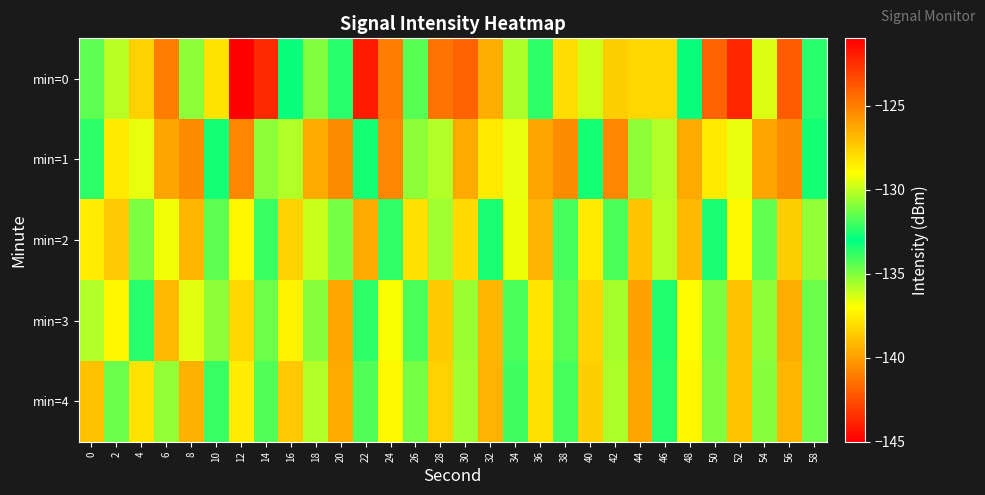

Which series has the largest range (max minus min)?

row_0